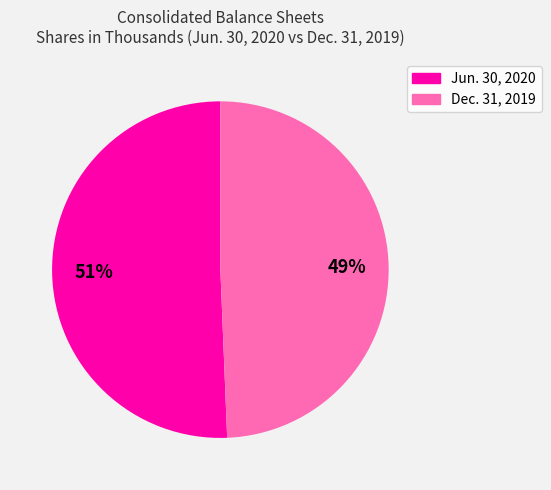

Is there any slice that represents more than half of the pie?

Yes